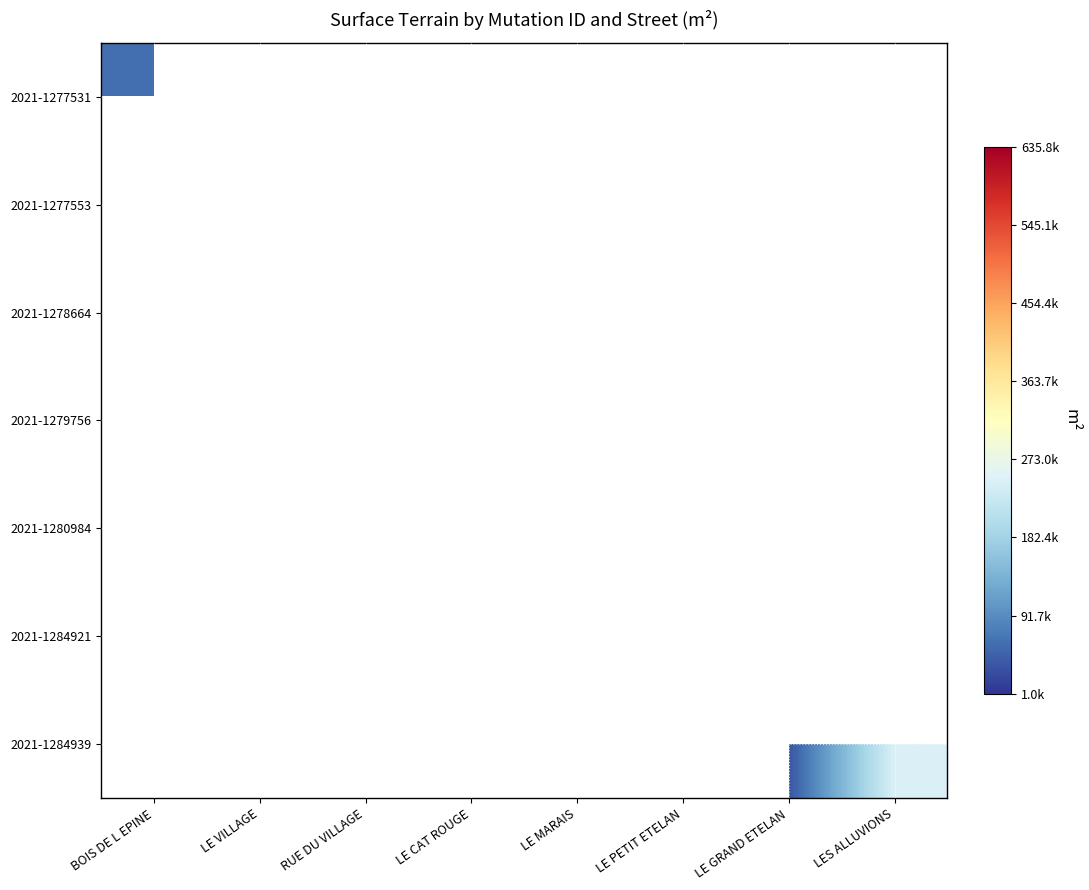

How many distinct data groups are displayed?

7